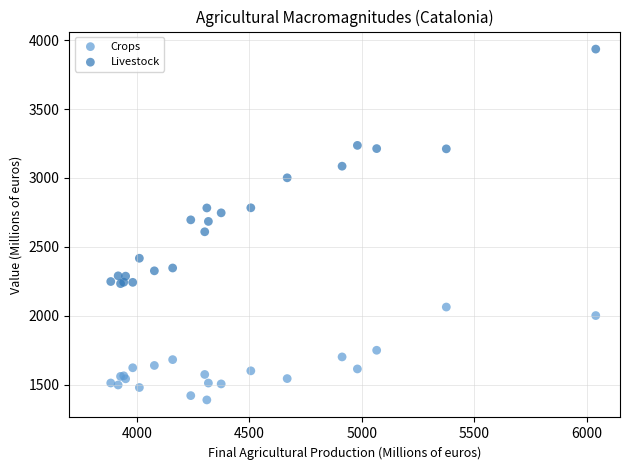

Which series has the largest Y range (max minus min)?

Livestock